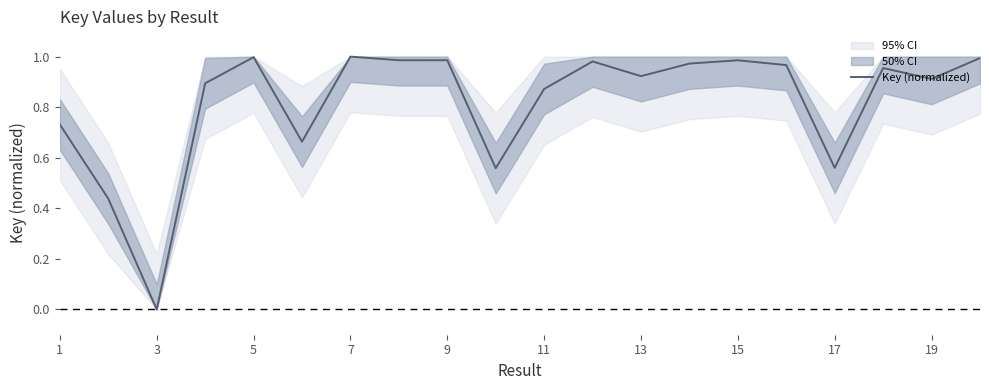

How many series are shown in this chart?

1